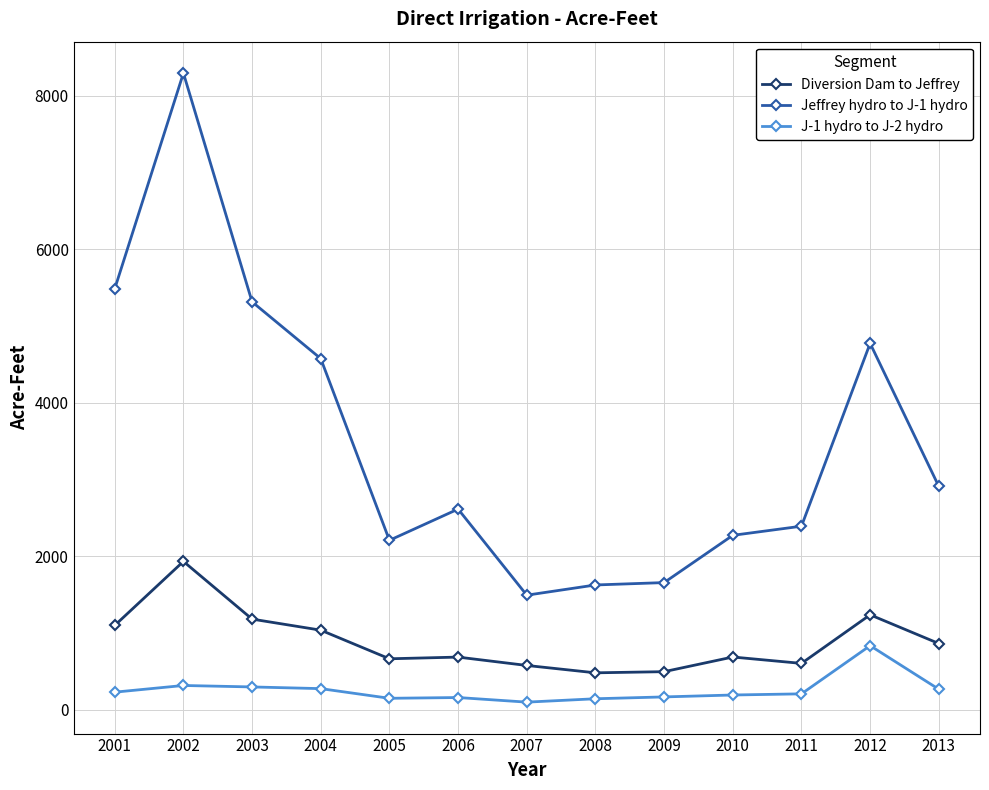

What is the minimum value for Jeffrey hydro to J-1 hydro?

1491